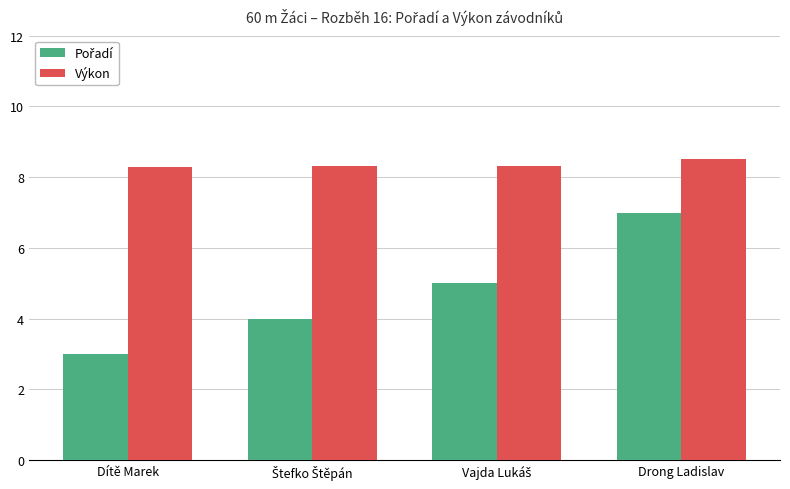

How many categories are shown in the chart?

4